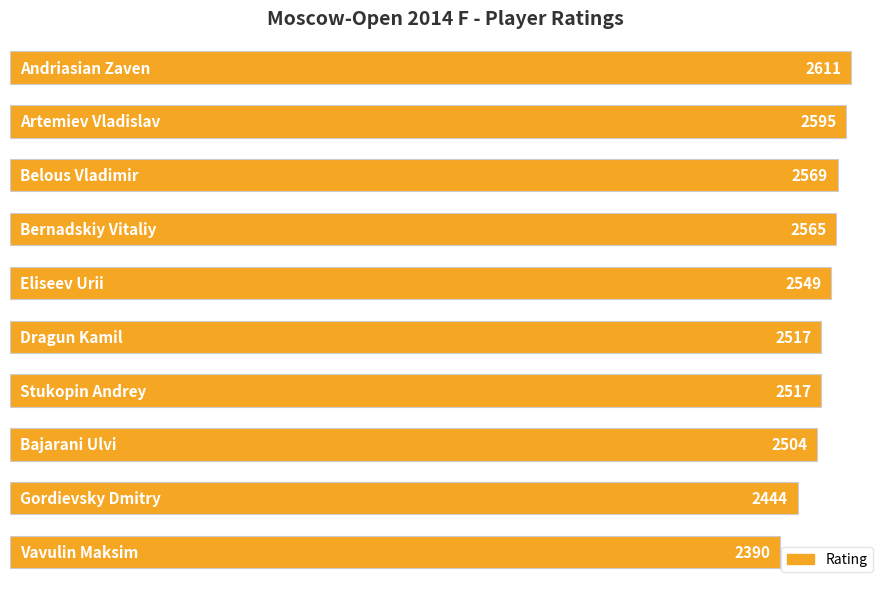

Reading top to bottom, what are all the values shown in this chart?

2611	2595	2569	2565	2549	2517	2517	2504	2444	2390